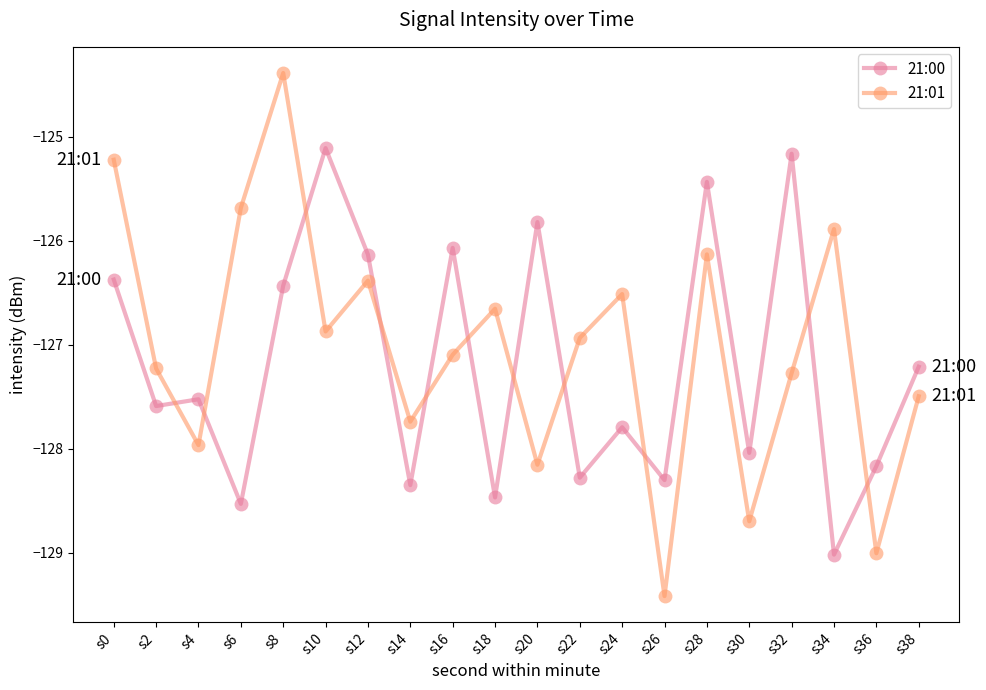

How many distinct data groups are displayed?

2